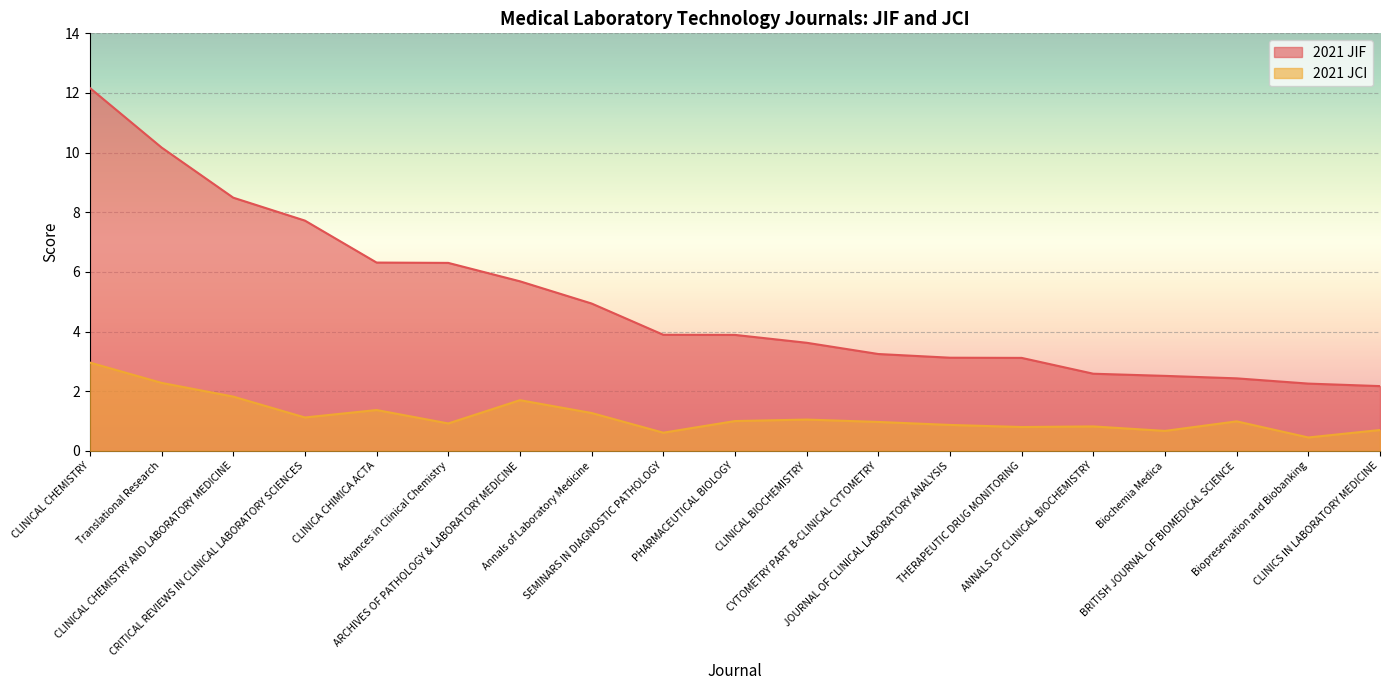

Which category has the highest value in the 2021 JCI series?

CLINICAL CHEMISTRY